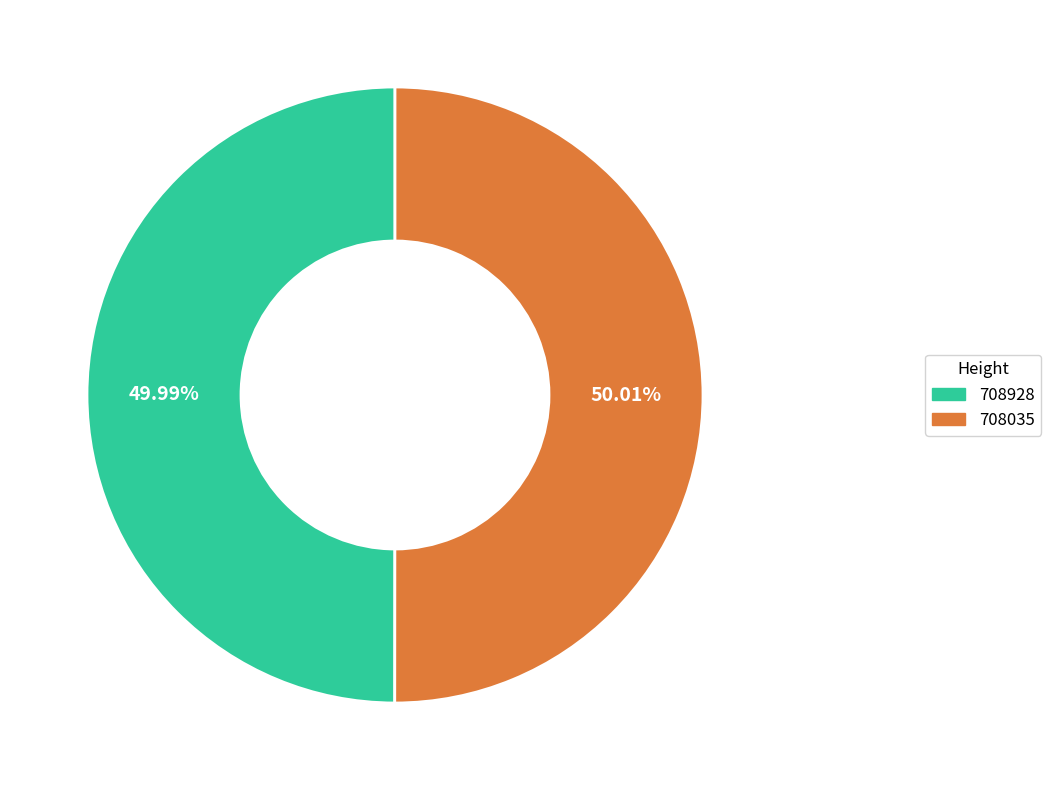

The 708928 slice represents 50% of the pie. True or false?

True